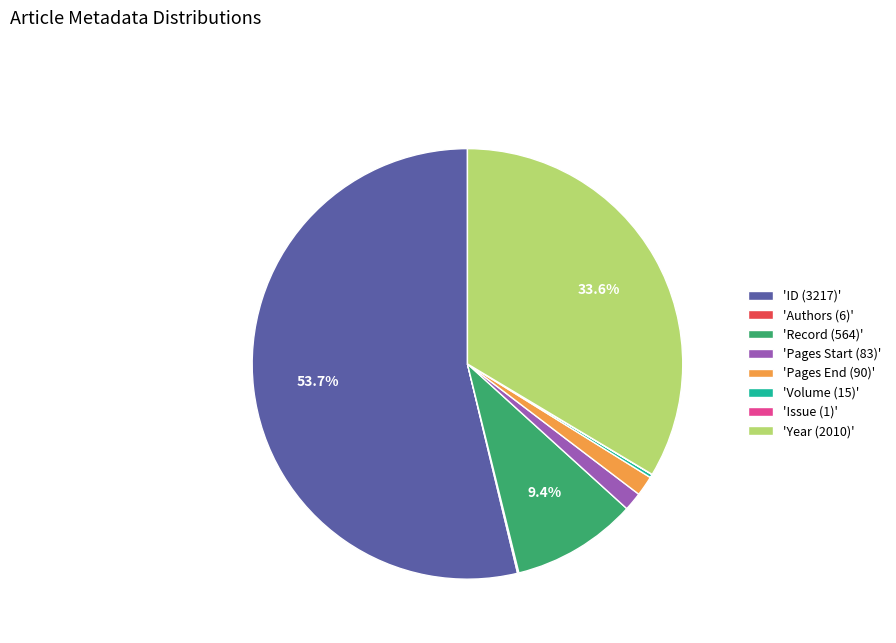

Does 'ID (3217)' account for over 50% of the chart?

Yes